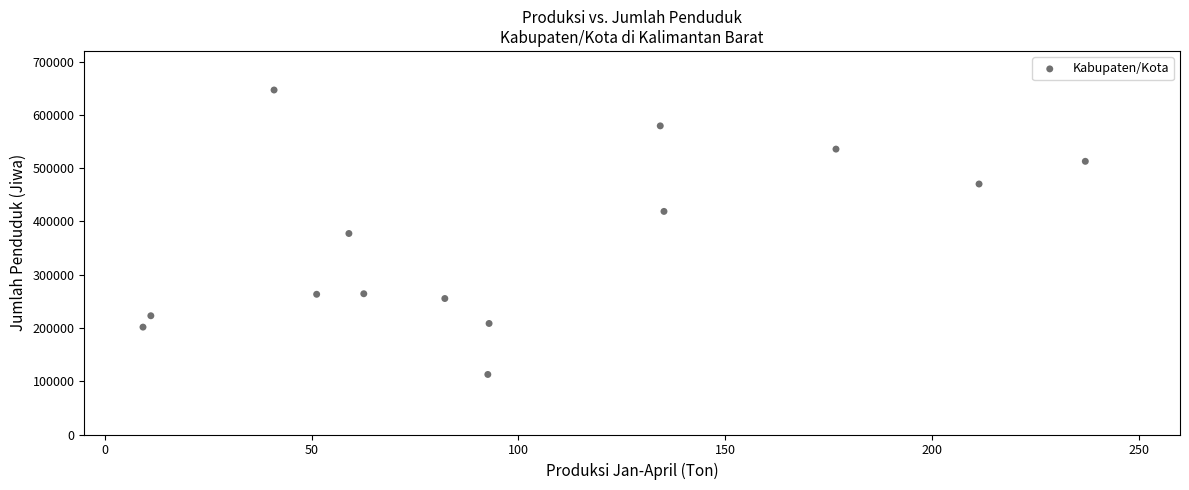

What is the range of Y values (max minus min)?

533946